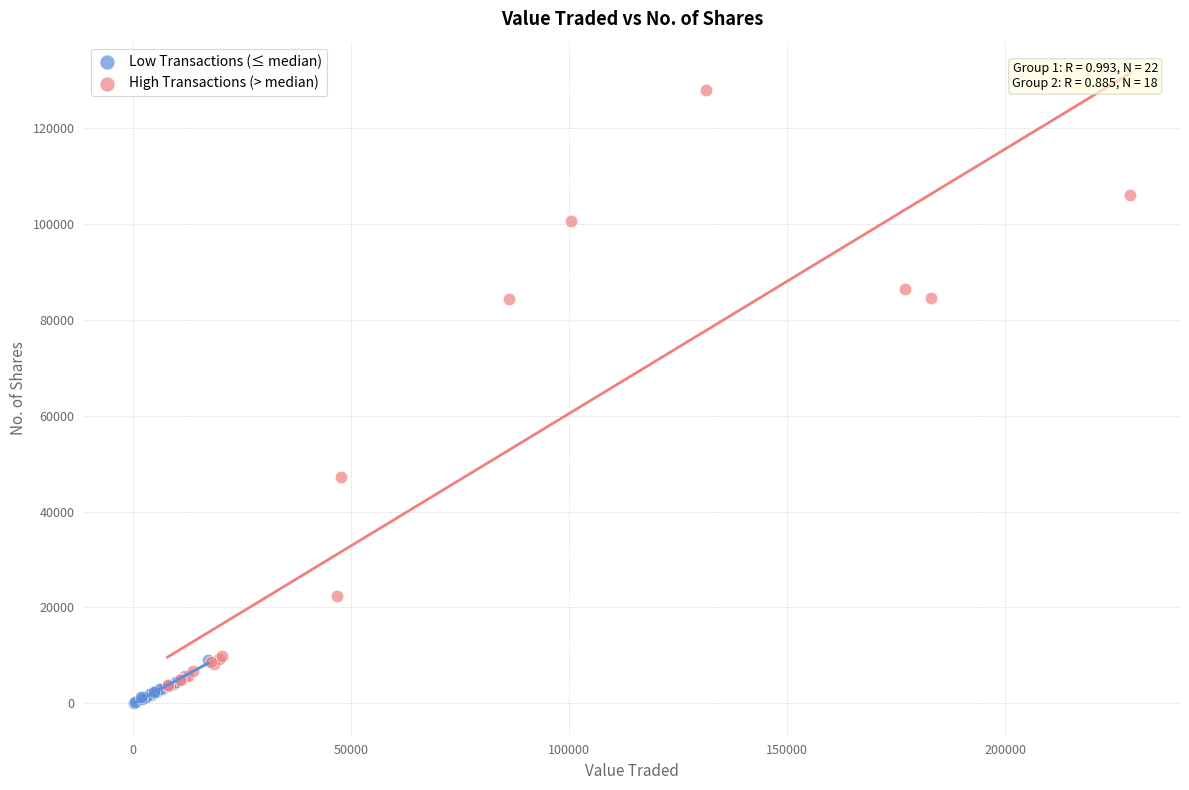

Which series reaches the maximum Y coordinate?

High Transactions (> median)